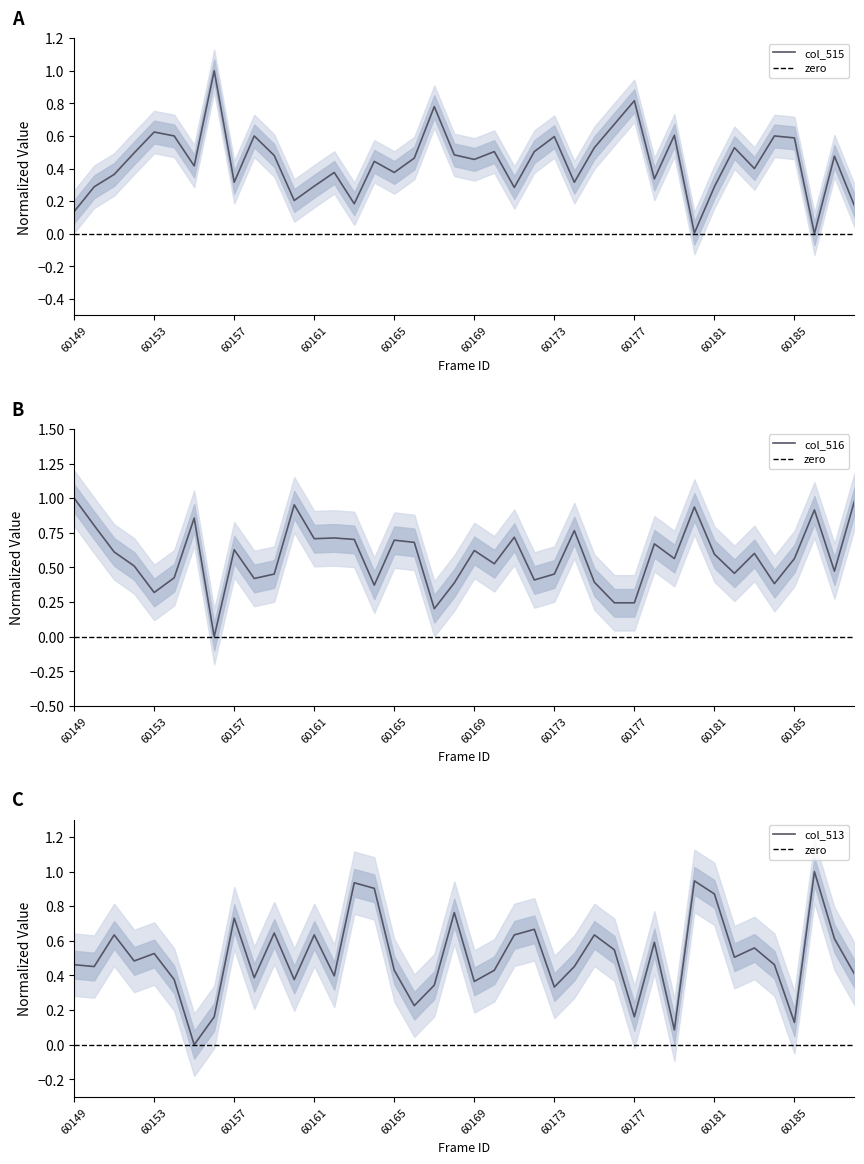

Which label corresponds to the smallest value in the chart?

60186